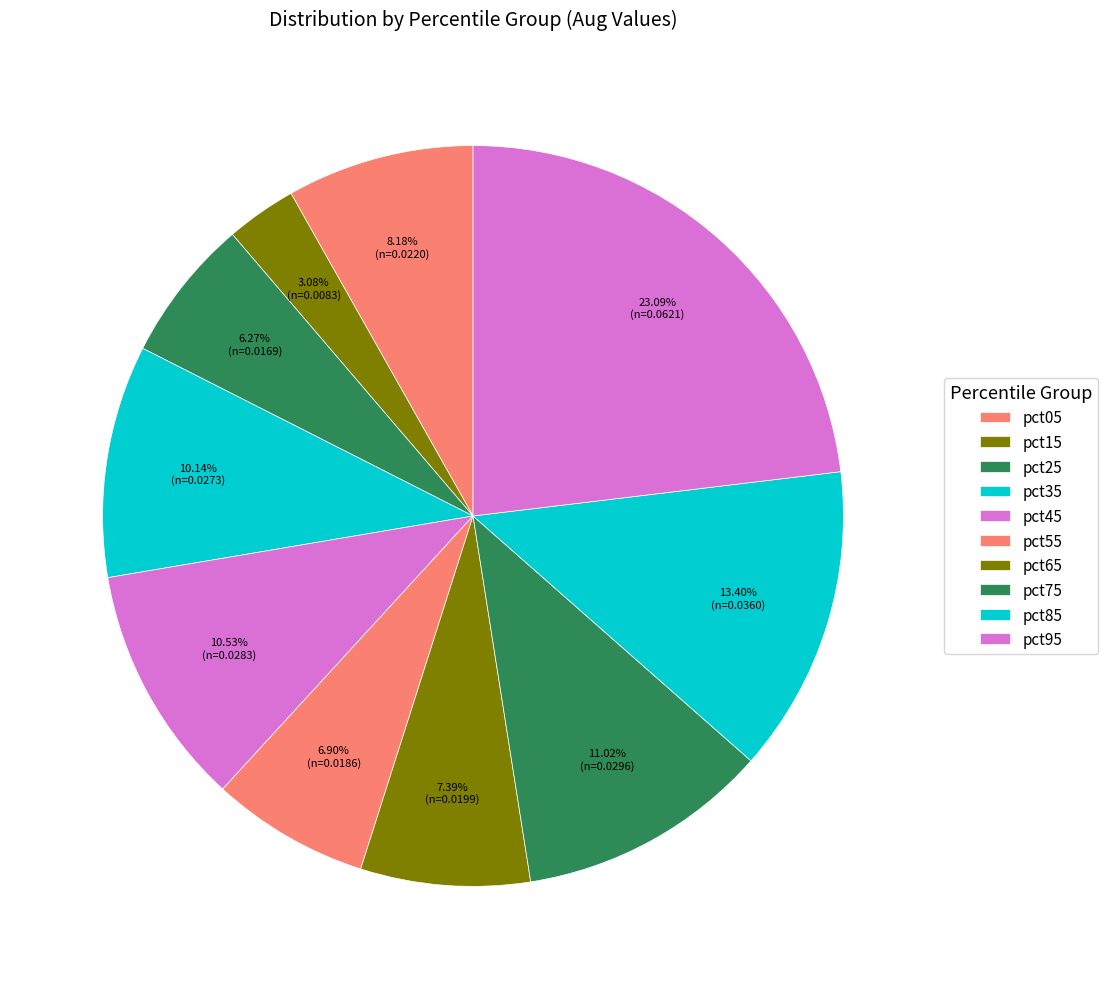

How many slices are in this pie chart?

10